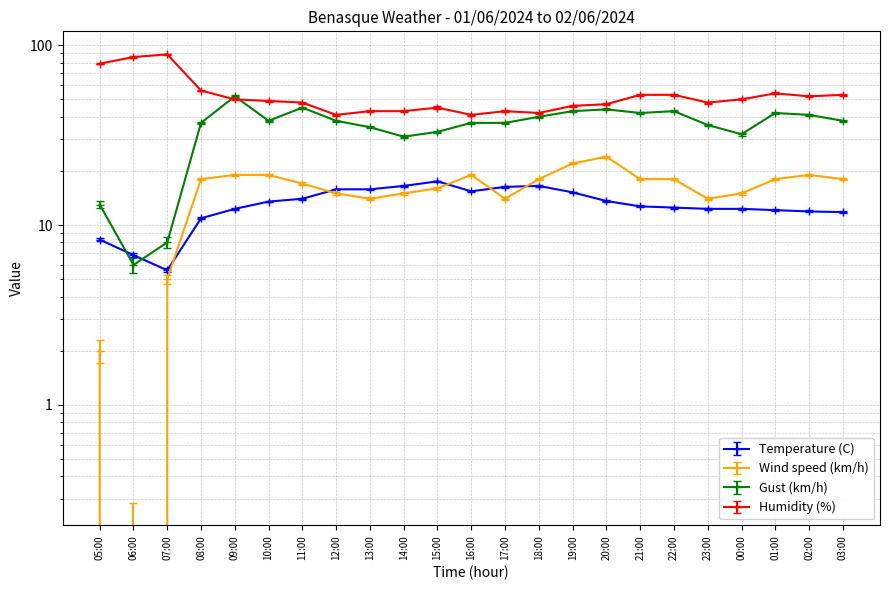

Which series changed the most between 10:00 and 14:00?

Gust (km/h)